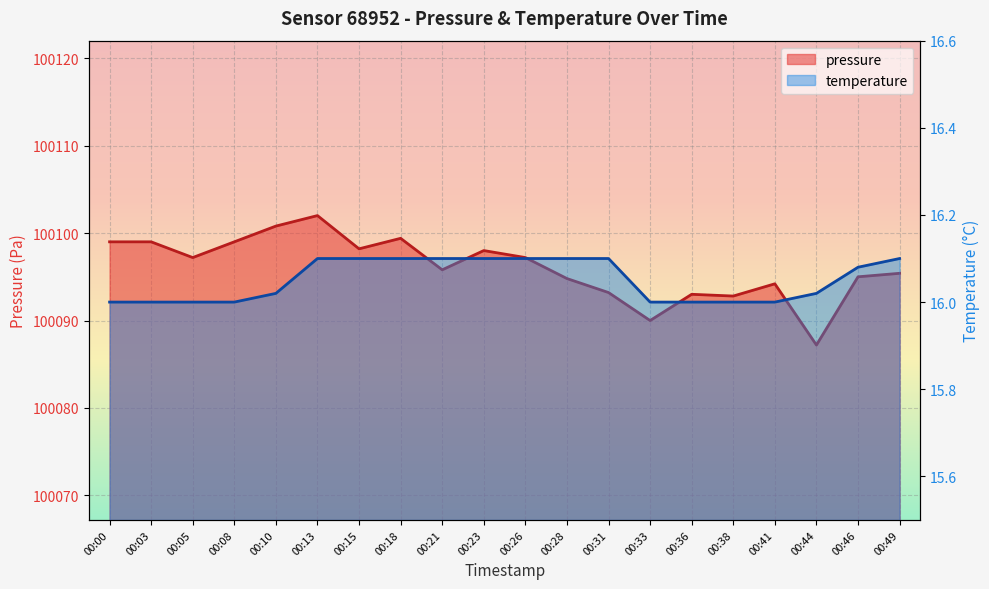

What are all the series names shown in the legend?

pressure, temperature